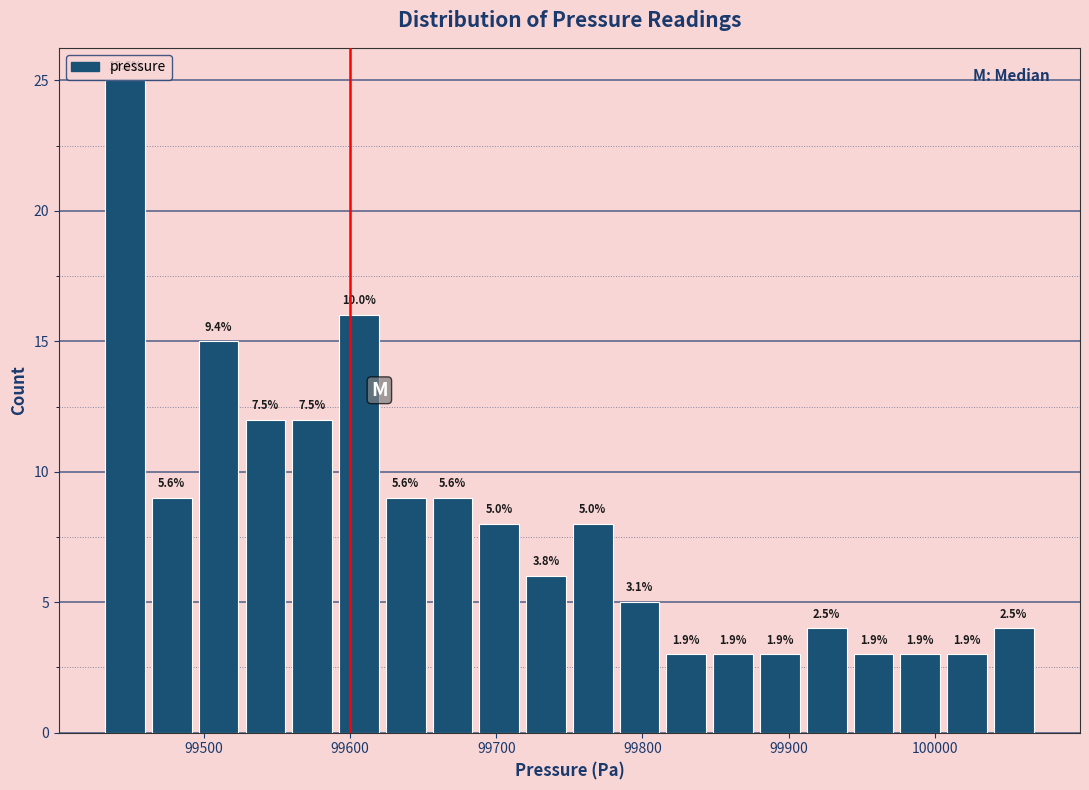

Read against the x-axis, roughly where is the centre of the tallest bar?

99450